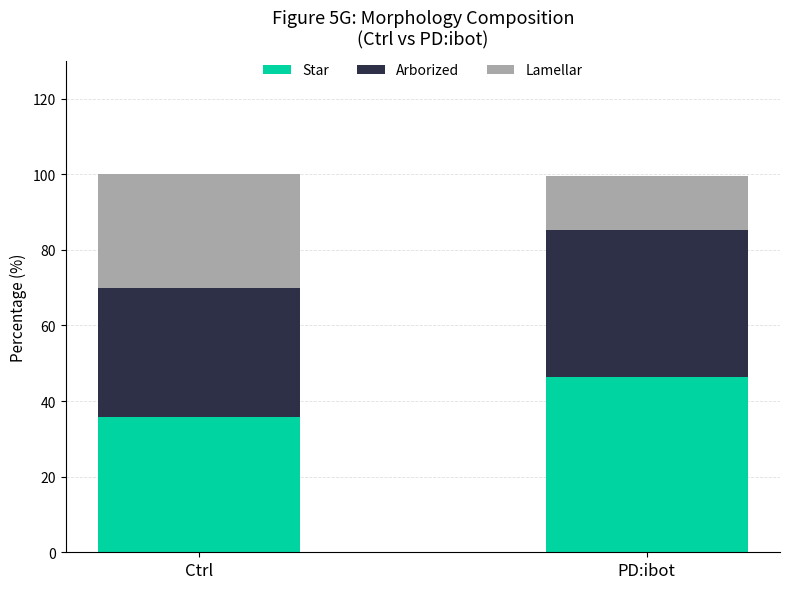

What is the total value across all series at PD:ibot?

99.6